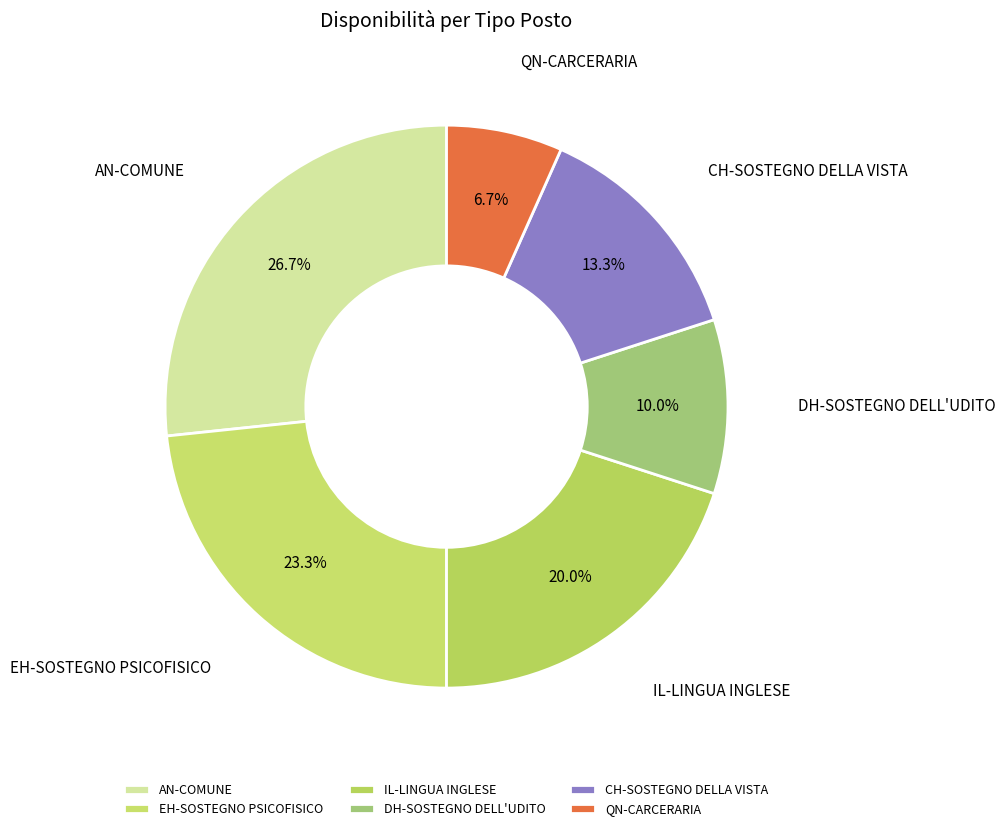

To the nearest percent, what portion does QN-CARCERARIA represent?

7%